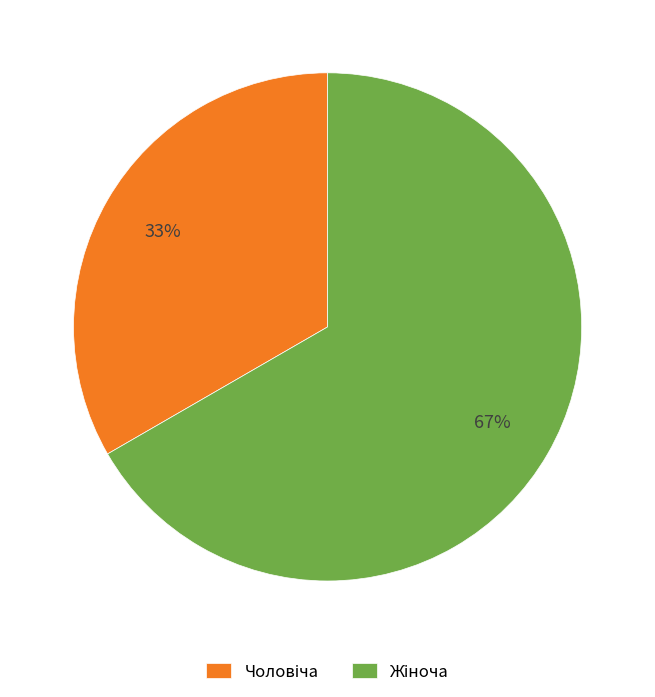

Is there a majority slice in this chart?

Yes